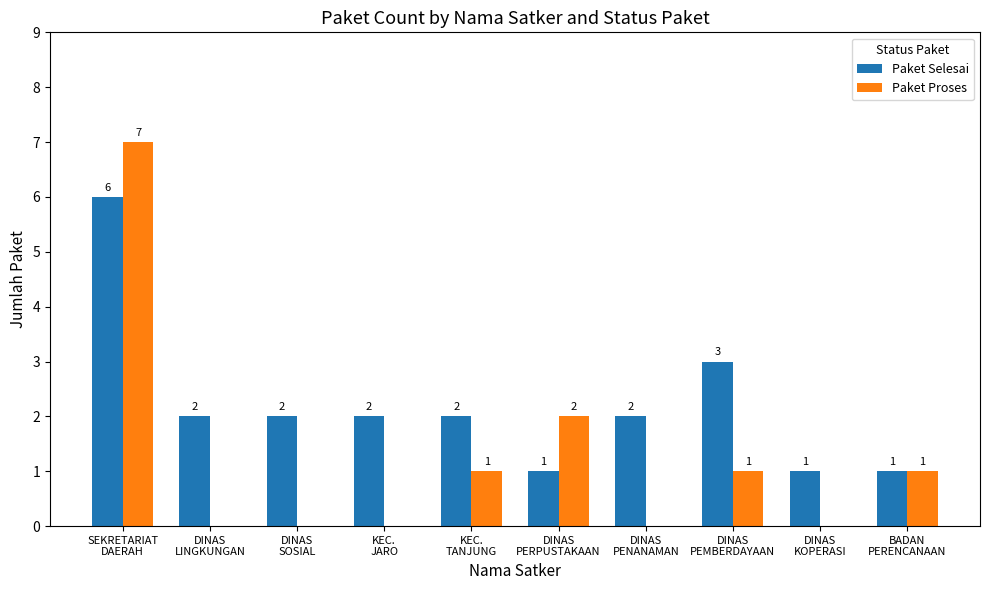

What is the sum of all Paket Selesai values?

22